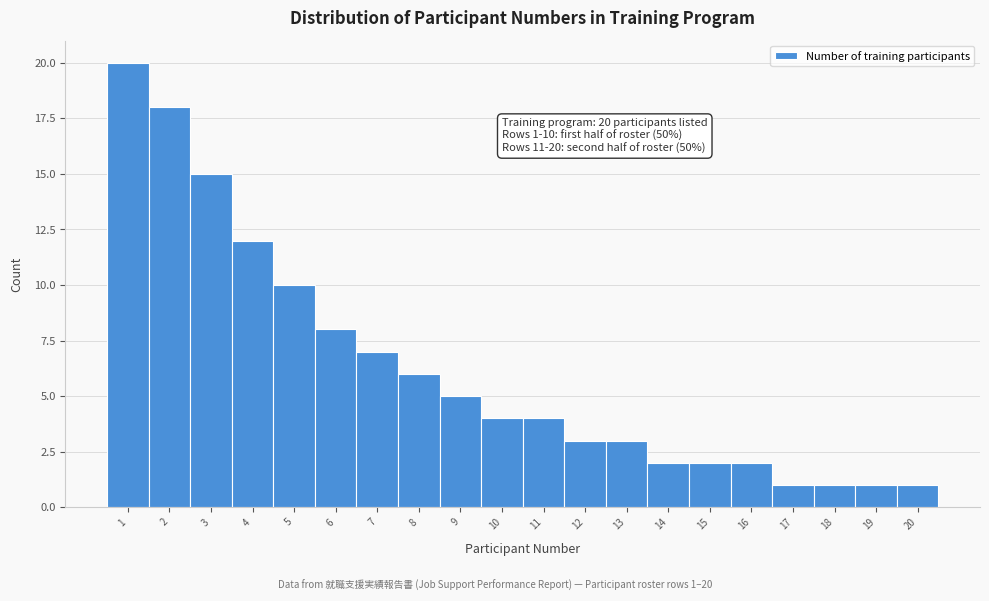

Over which range of the x-axis is the bar tallest?

0.5 to 1.5